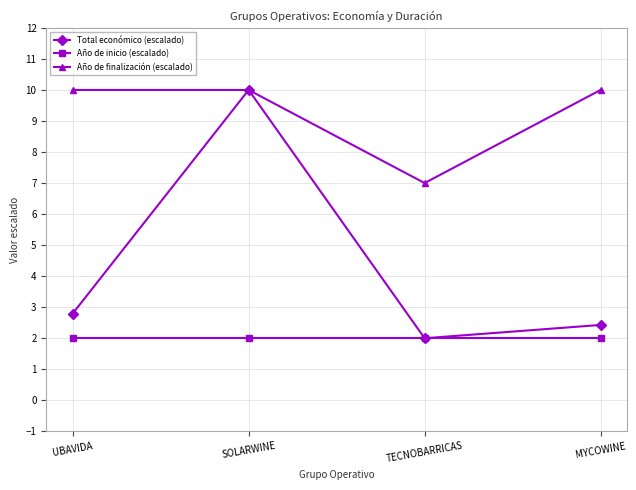

True or false: Año de inicio (escalado) and Año de finalización (escalado) cross at least once.

False